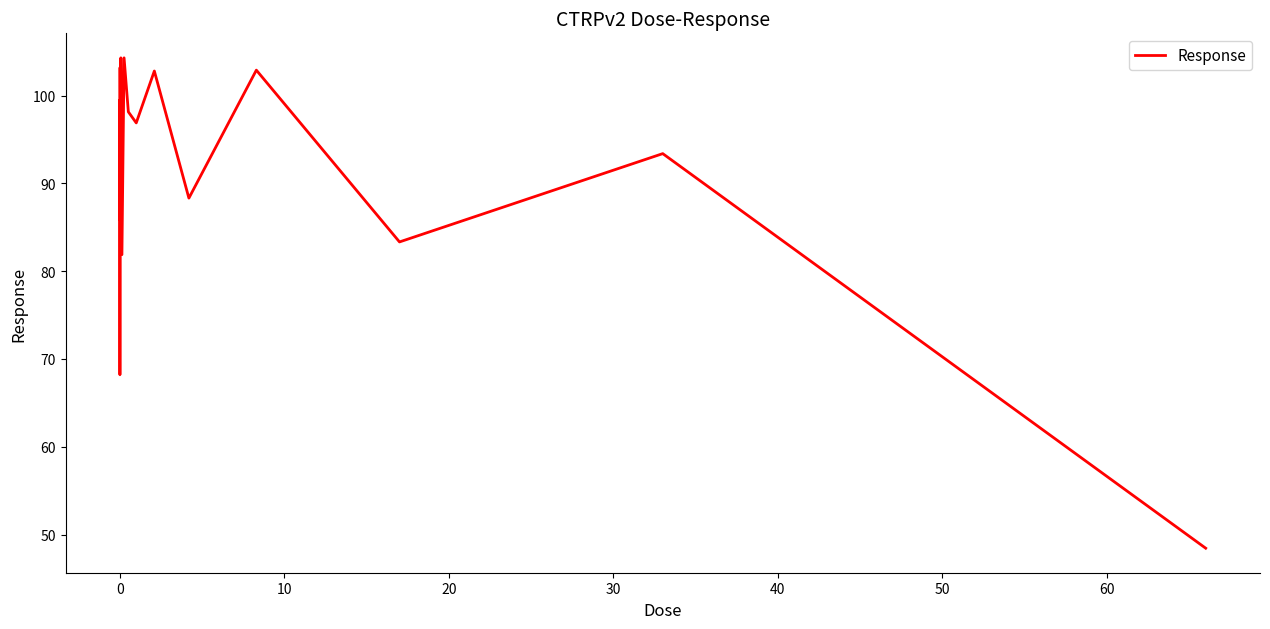

What is the maximum value shown in the chart?

104.3